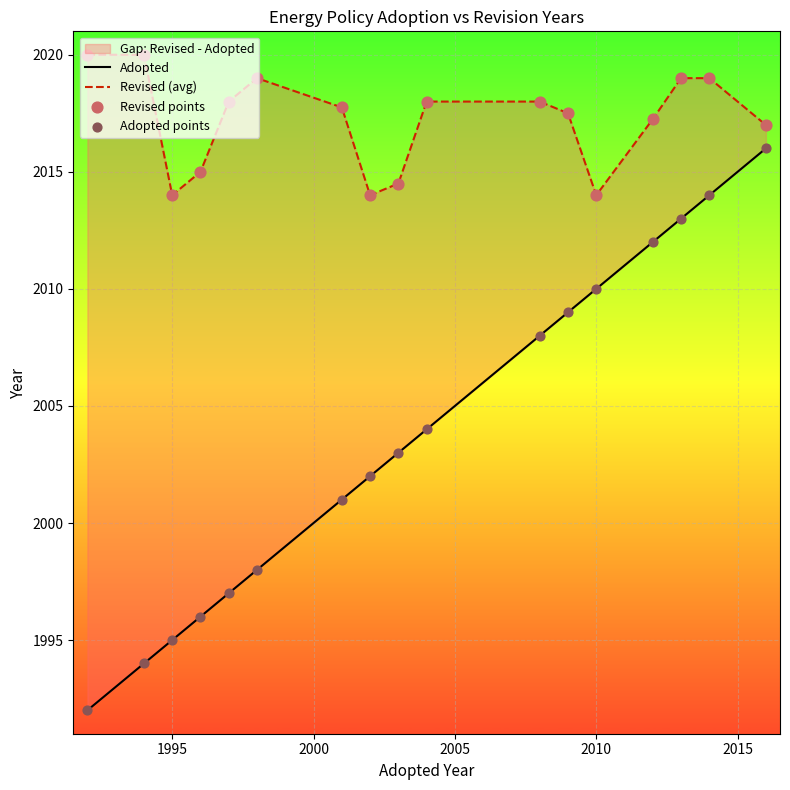

Which series has the widest spread of Y values?

Adopted